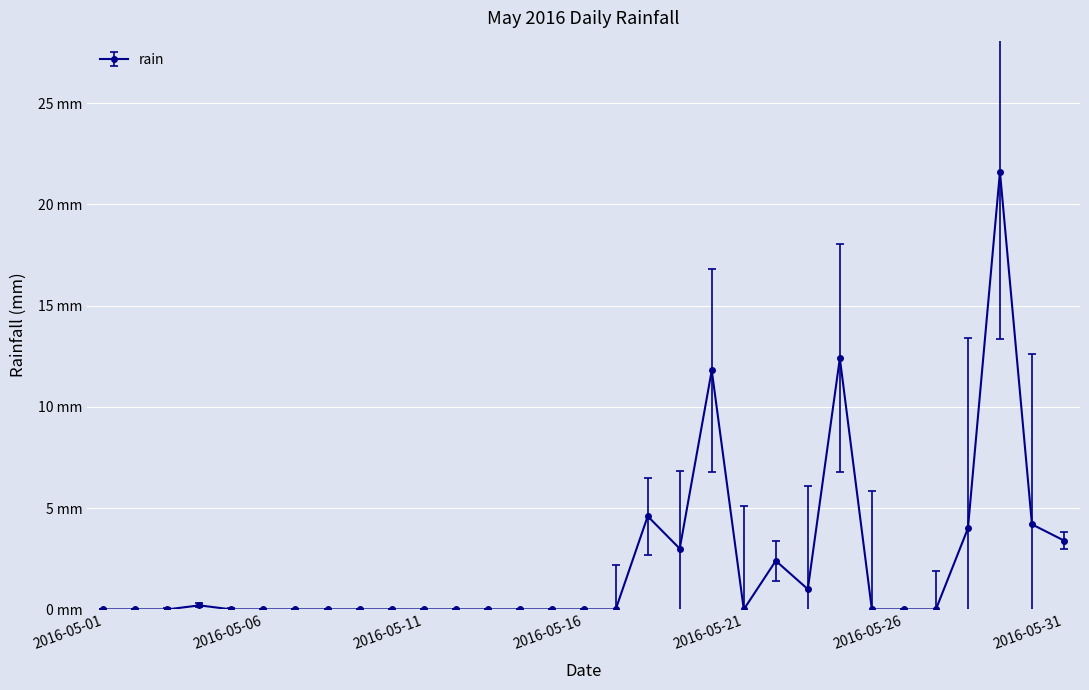

How many values are above zero?

11